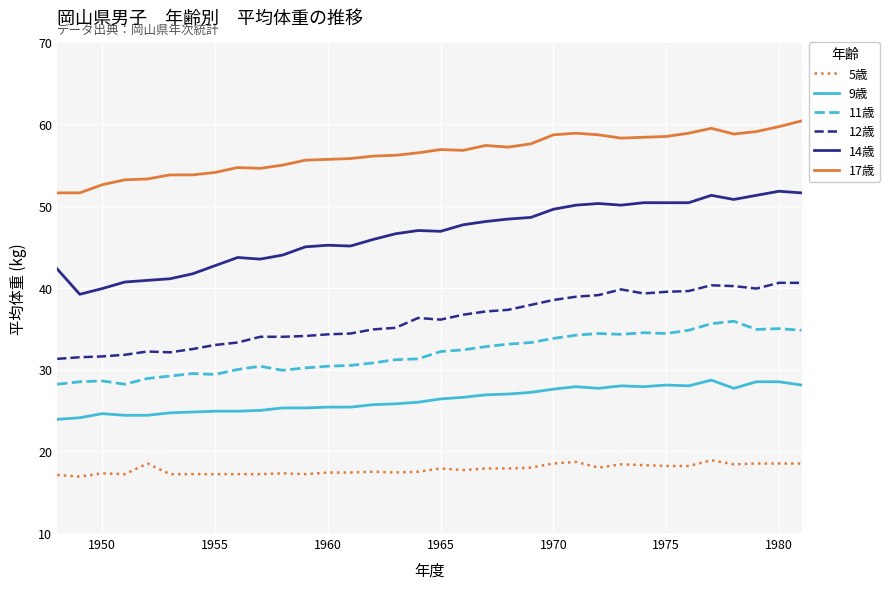

What is the difference between the maximum and second lowest values in the 9歳 series?

4.6